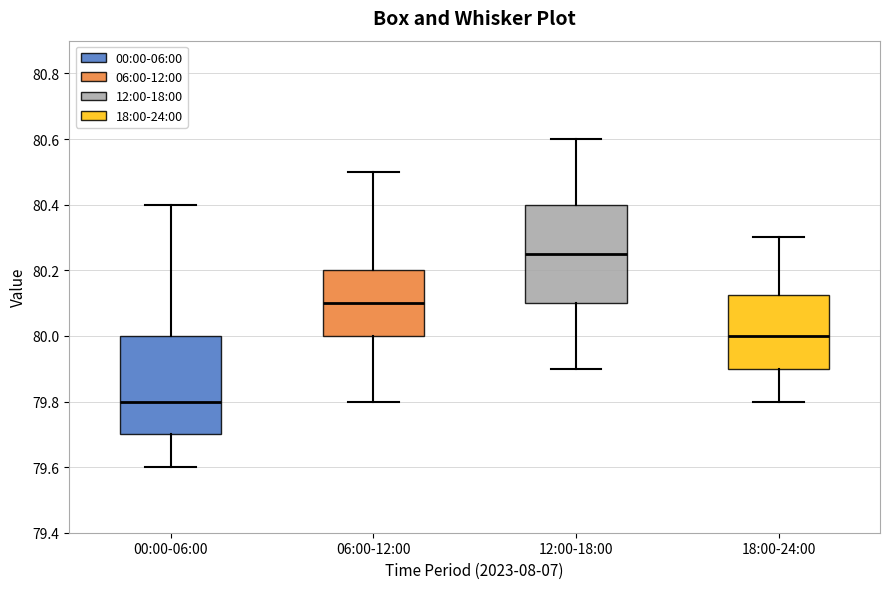

Which box has the highest median line?

12:00-18:00